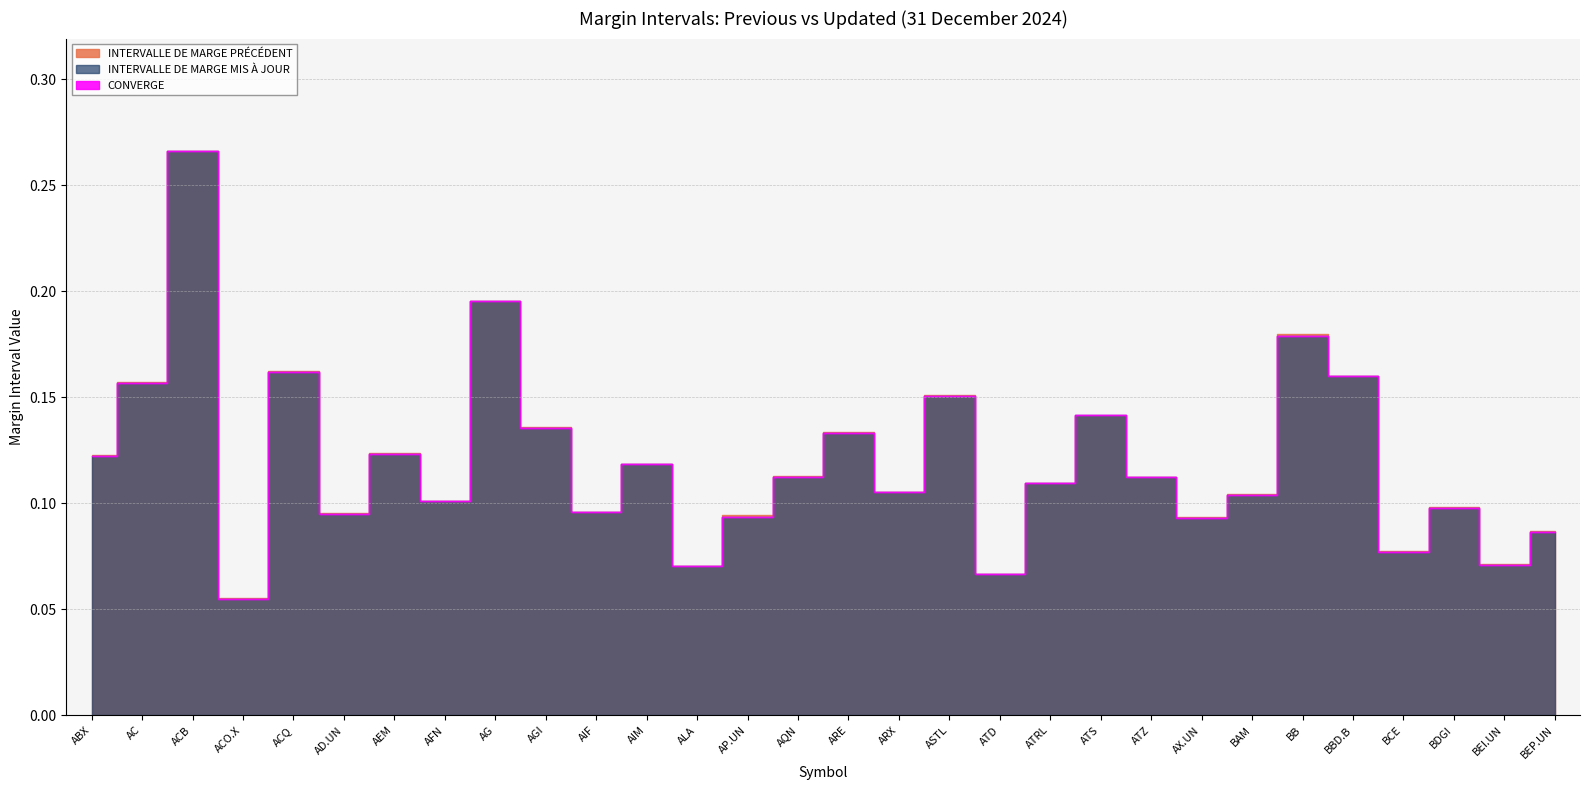

True or false: INTERVALLE DE MARGE PRÉCÉDENT and INTERVALLE DE MARGE MIS À JOUR intersect in this chart.

True